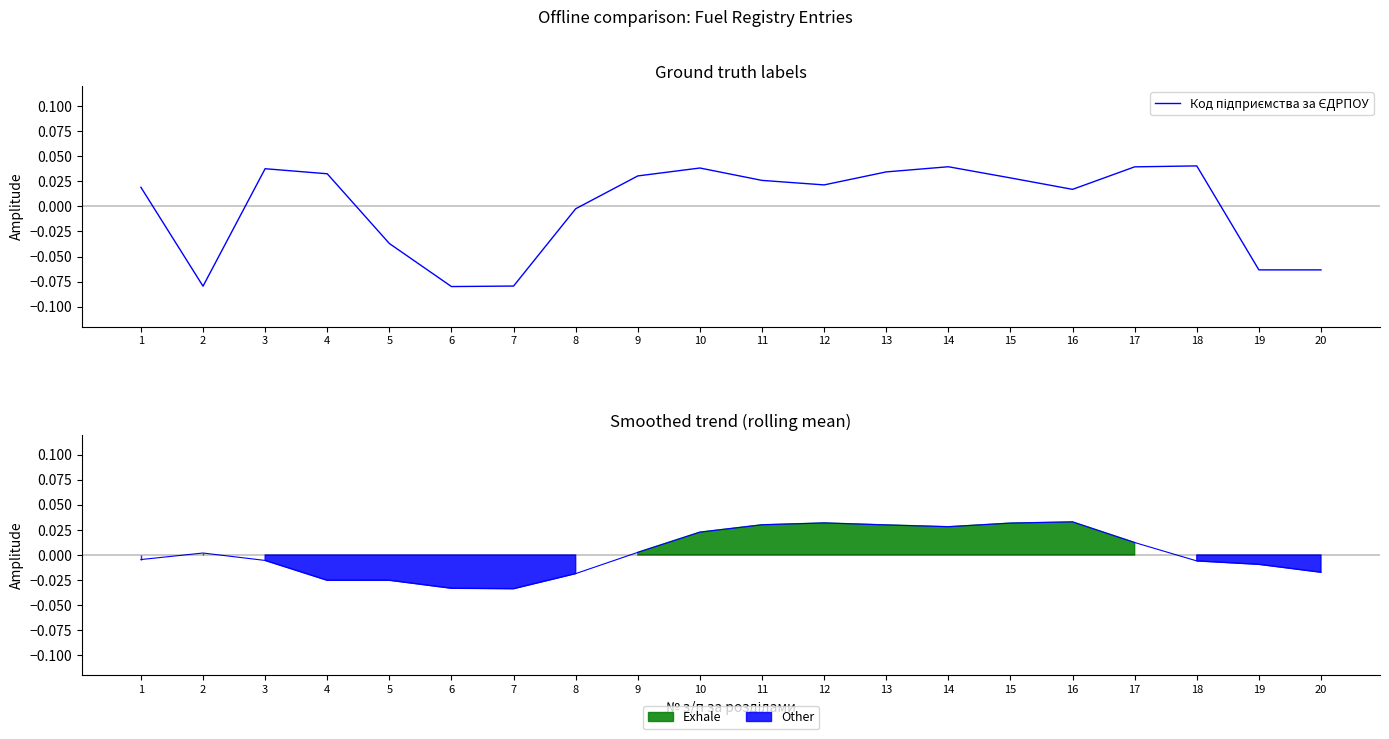

What is the minimum value shown in the chart?

-0.1